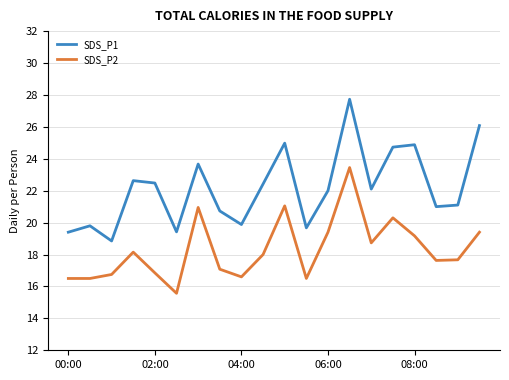

What is the difference between the maximum and minimum values in the SDS_P2 series?

7.9